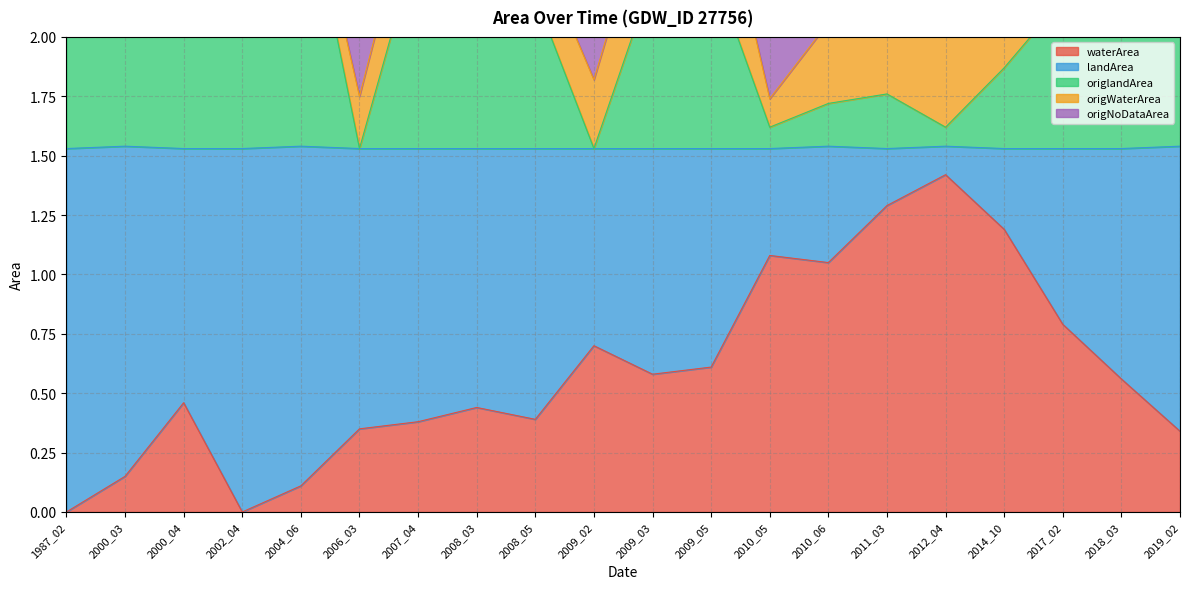

At how many categories does at least one series exceed 1?

20